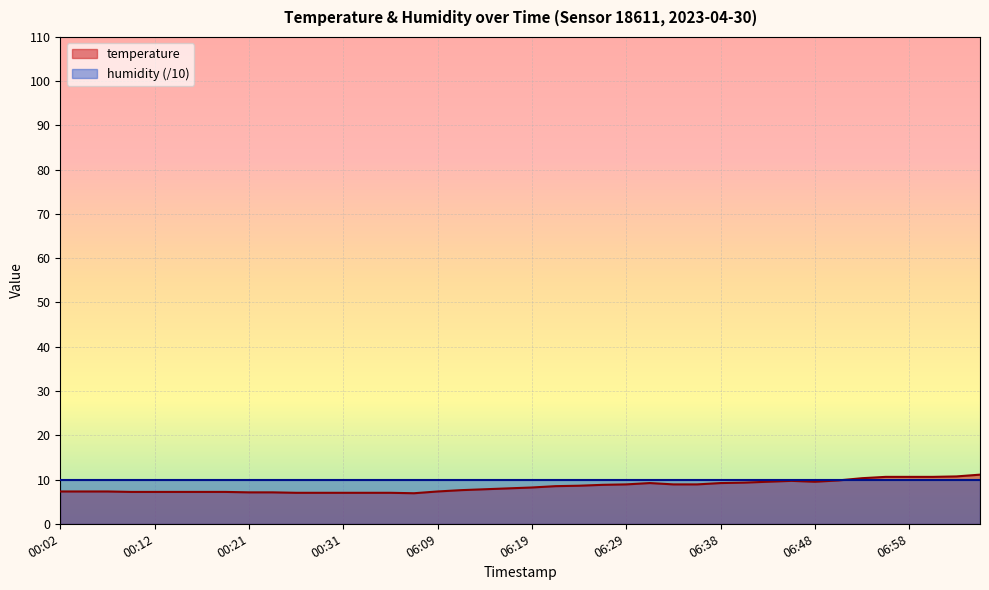

Reading left to right, transcribe all the data shown in this chart.

00:02=7.3	00:04=7.3	00:07=7.3	00:09=7.2	00:12=7.2	00:14=7.2	00:16=7.2	00:19=7.2	00:21=7.1	00:24=7.1	00:26=7.0	00:29=7.0	00:31=7.0	00:34=7.0	00:36=7.0	00:39=6.9	06:09=7.3	06:11=7.6	06:14=7.8	06:16=8.0	06:19=8.2	06:21=8.5	06:24=8.6	06:26=8.8	06:29=8.9	06:31=9.2	06:34=8.9	06:36=8.9	06:38=9.2	06:41=9.3	06:43=9.5	06:46=9.7	06:48=9.5	06:51=9.8	06:53=10.3	06:56=10.6	06:58=10.6	07:01=10.6	07:03=10.7	07:06=11.1